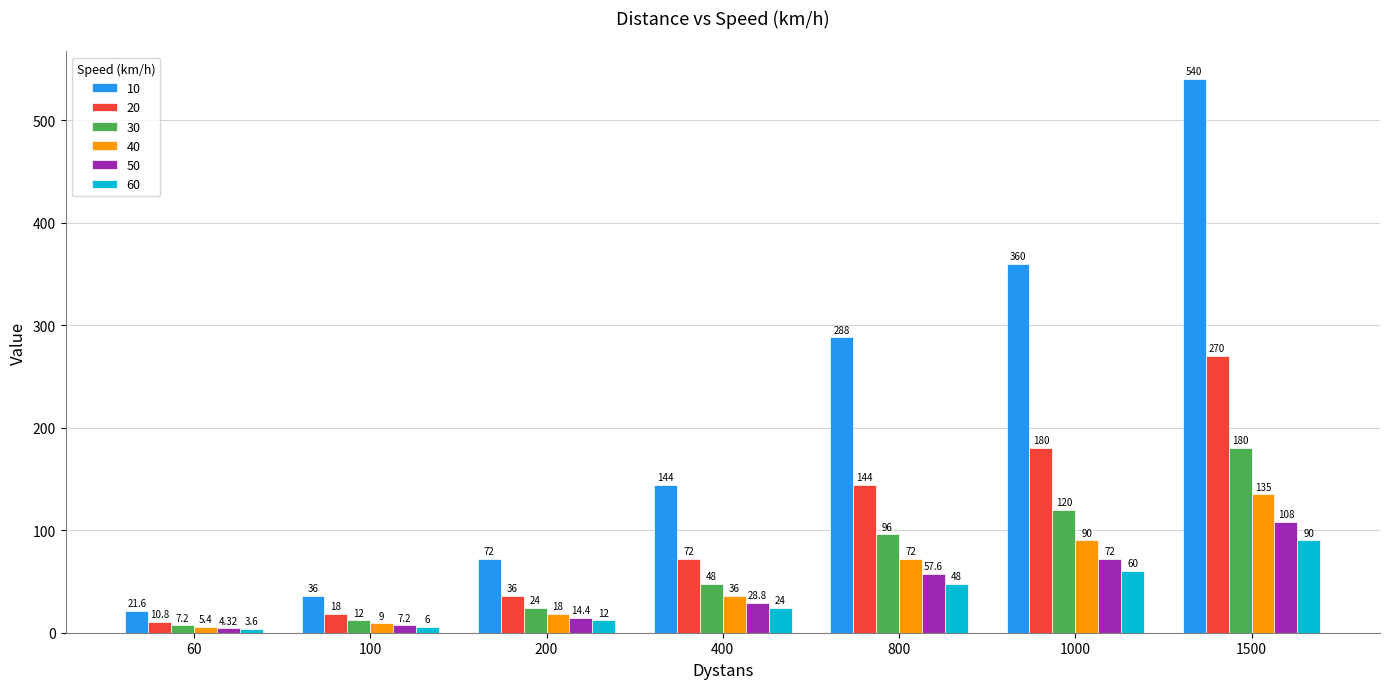

What is the value of the 10 bar at the 2nd from the left?

36.0